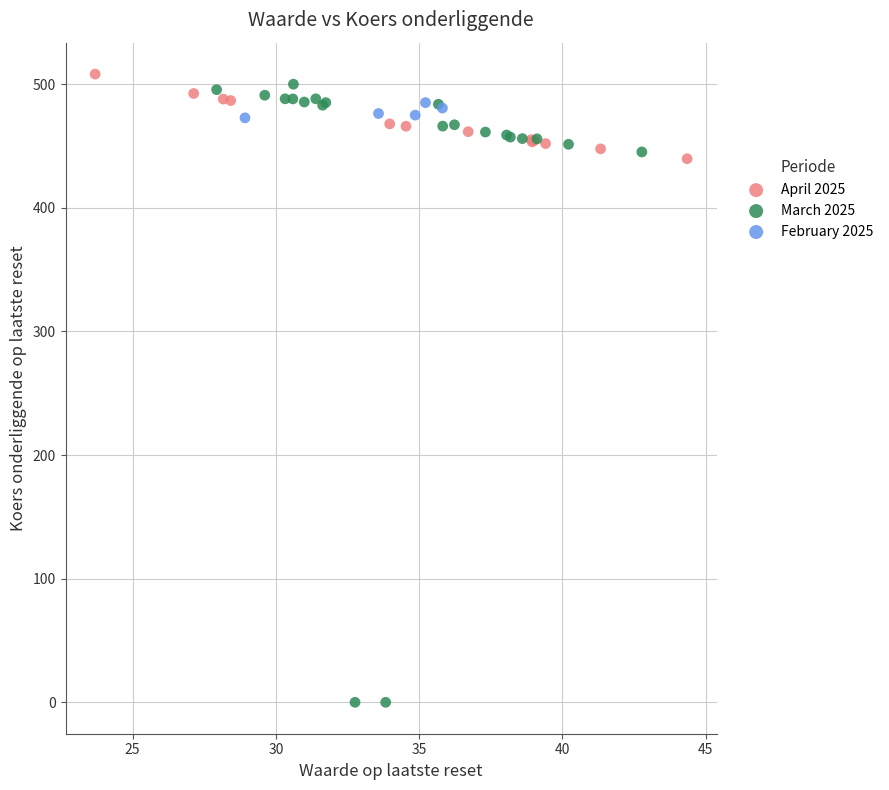

Which series contains the lowest Y value?

March 2025